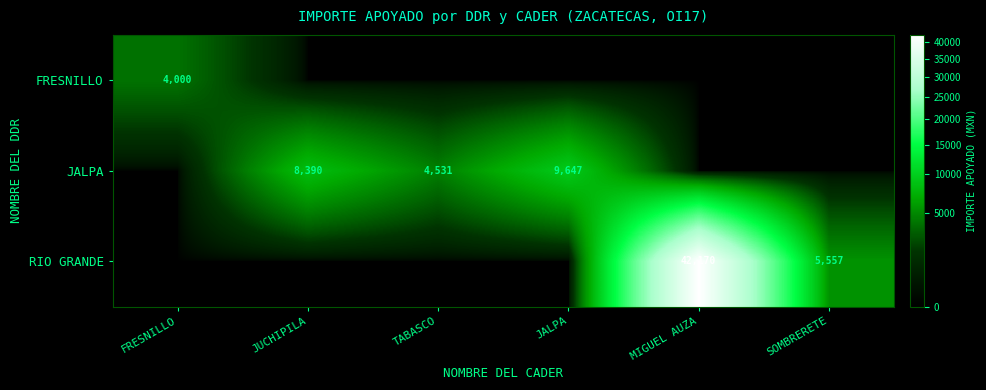

Is it true that JALPA equals 4531 at TABASCO?

True